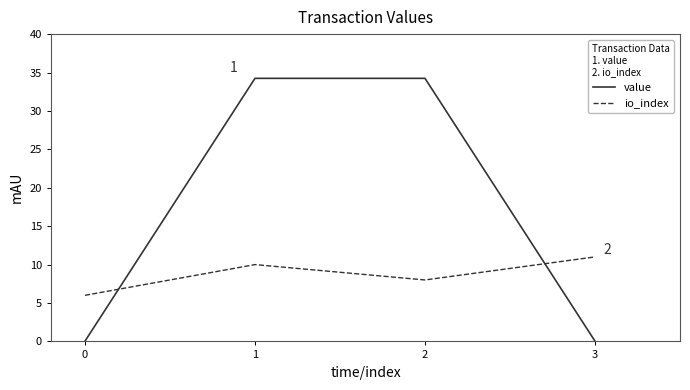

Which series has the largest total across all categories?

value